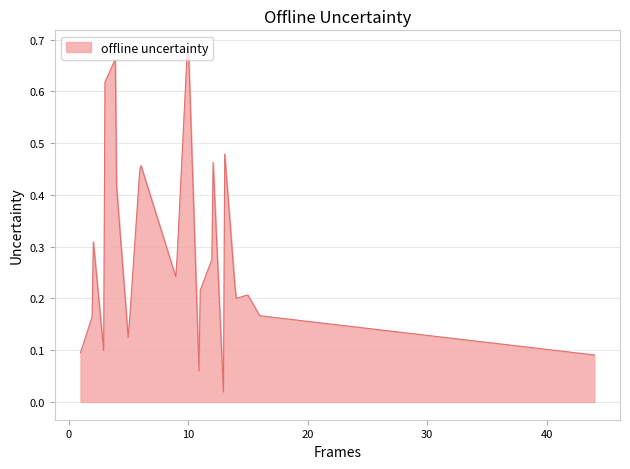

How many lines are shown in the chart?

1